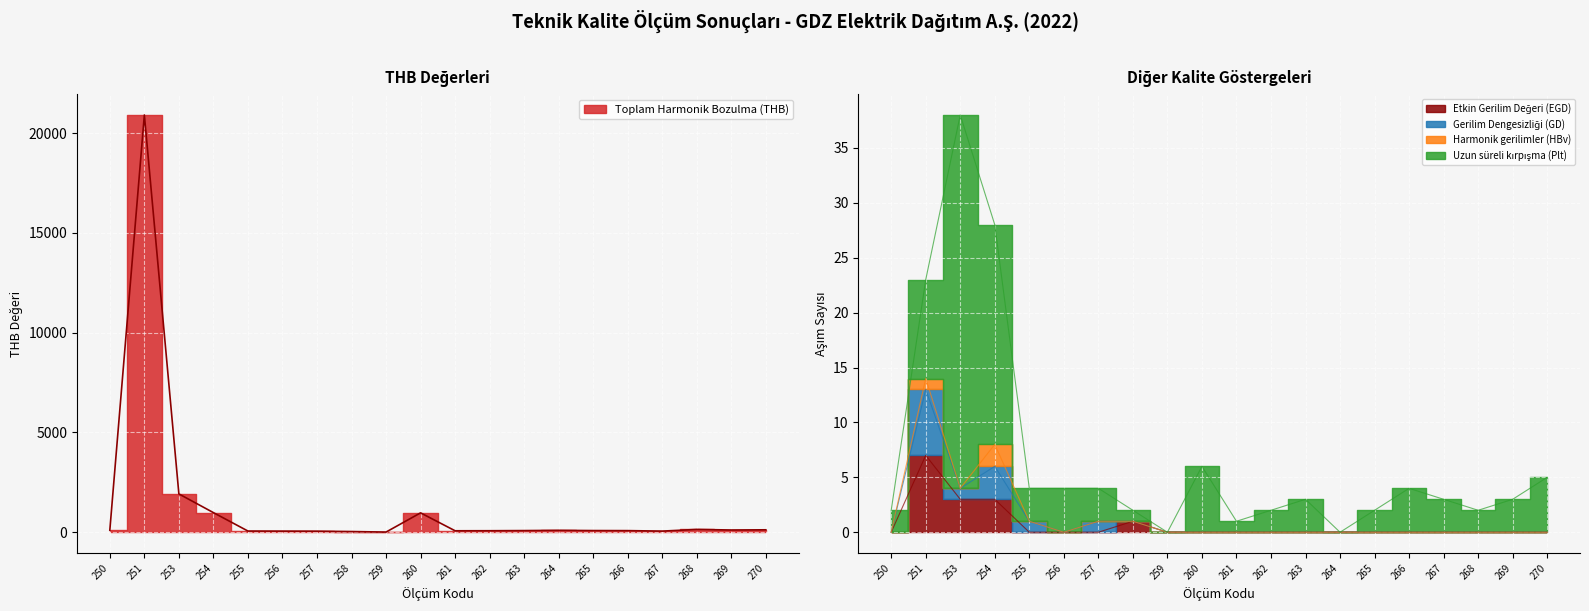

At which category is the sum across all series the highest?

251